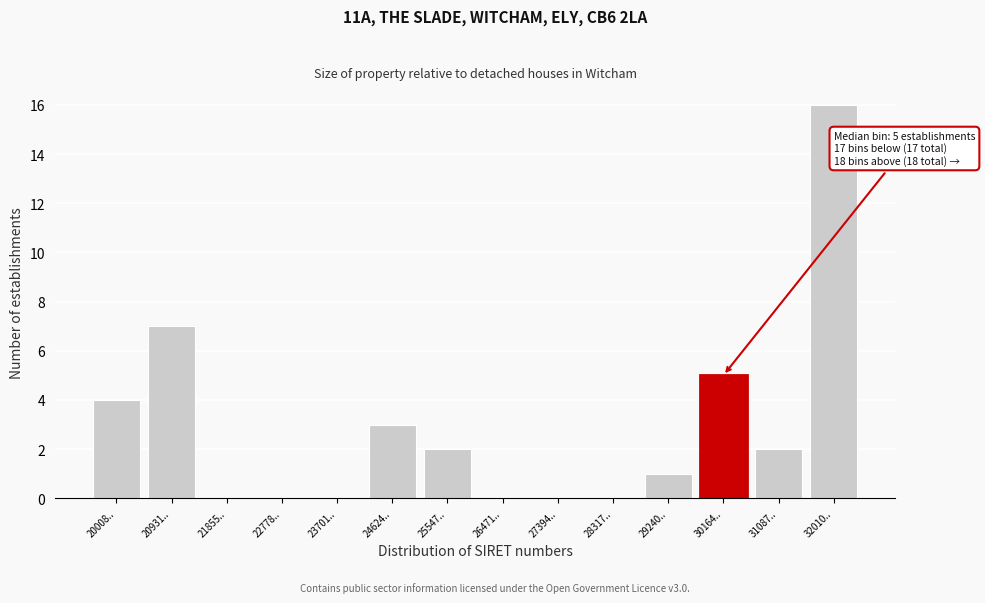

Reading left to right, extract all data points from this chart.

20008..=4	20931..=7	21855..=0	22778..=0	23701..=0	24624..=3	25547..=2	26471..=0	27394..=0	28317..=0	29240..=1	30164..=5	31087..=2	32010..=16